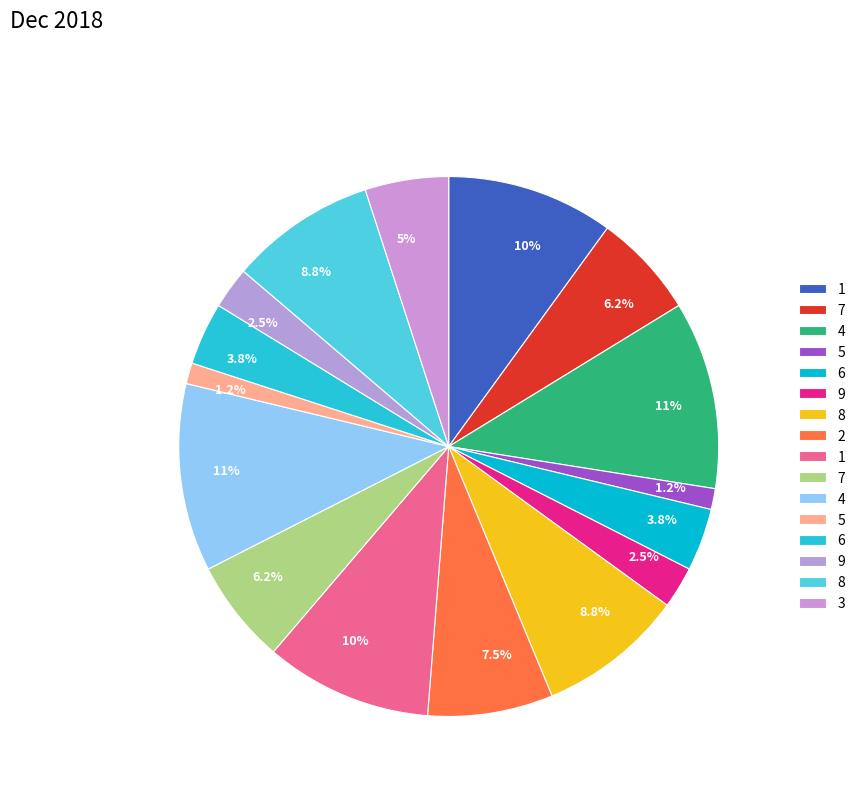

How many slices are in this pie chart?

16